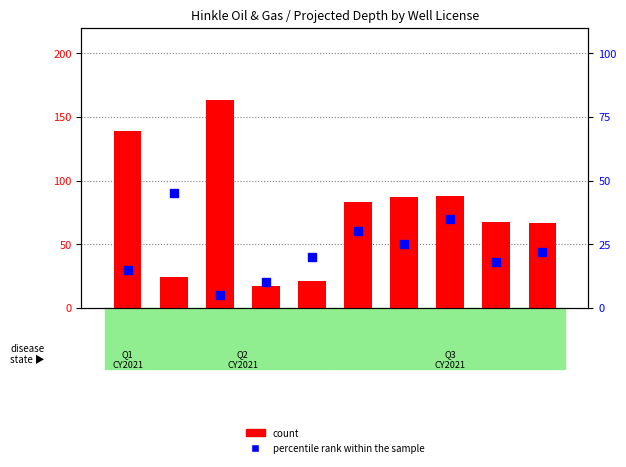

What are all the series names shown in the legend?

count, percentile rank within the sample